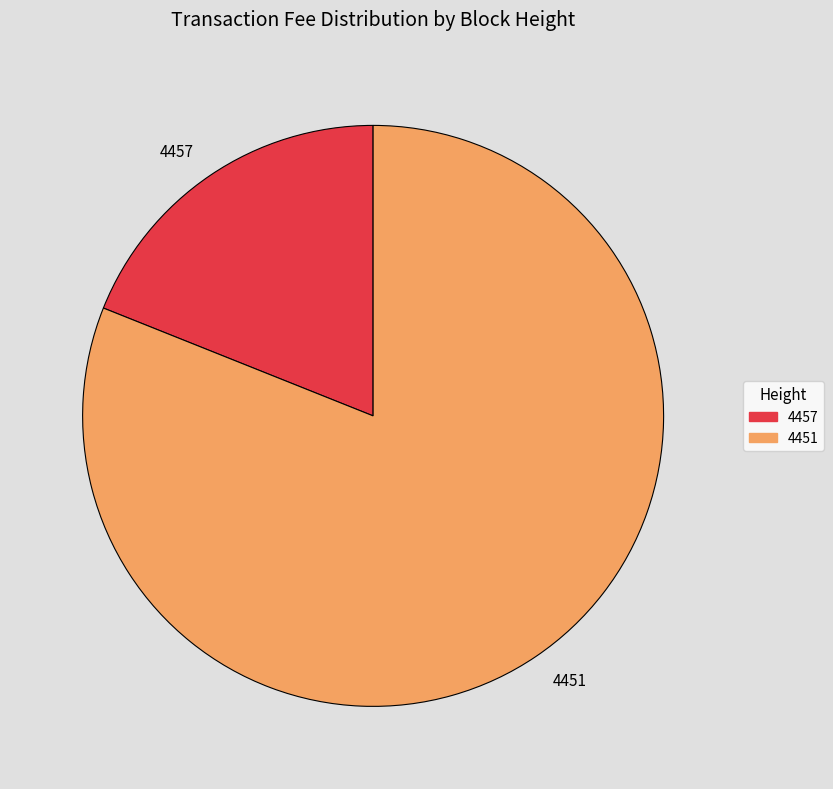

Rank the categories by value from highest to lowest.

4451, 4457